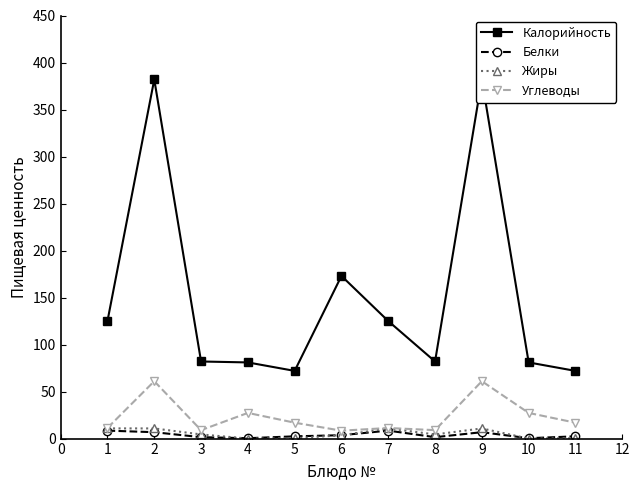

True or false: Калорийность has more than 0 points higher than both neighbors.

True